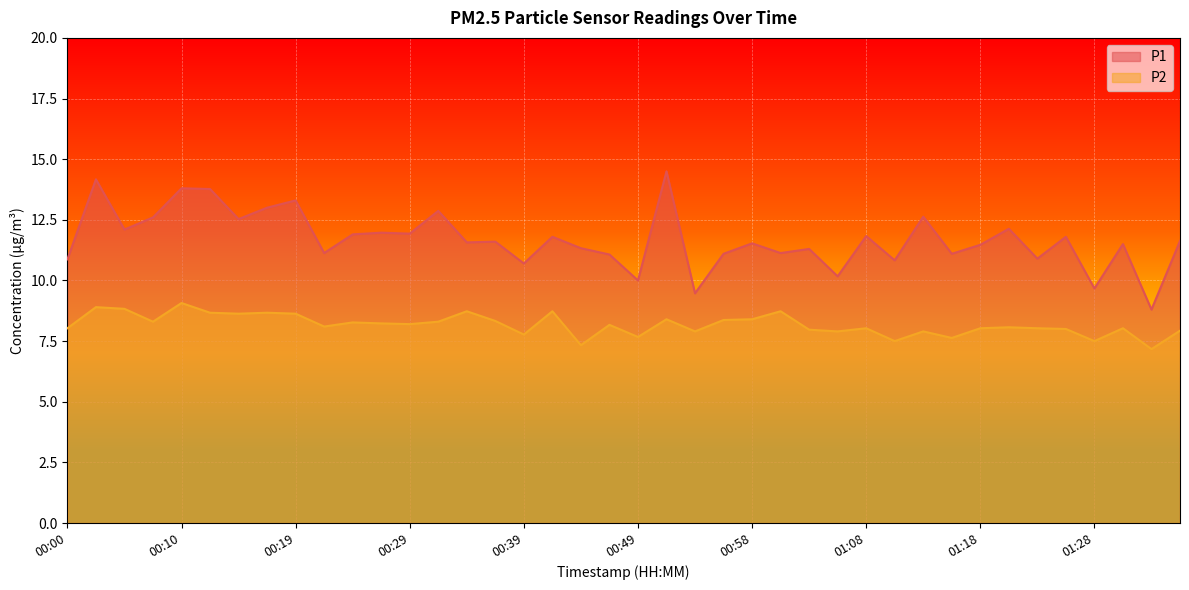

Where does the P2 series first go above 8?

00:00